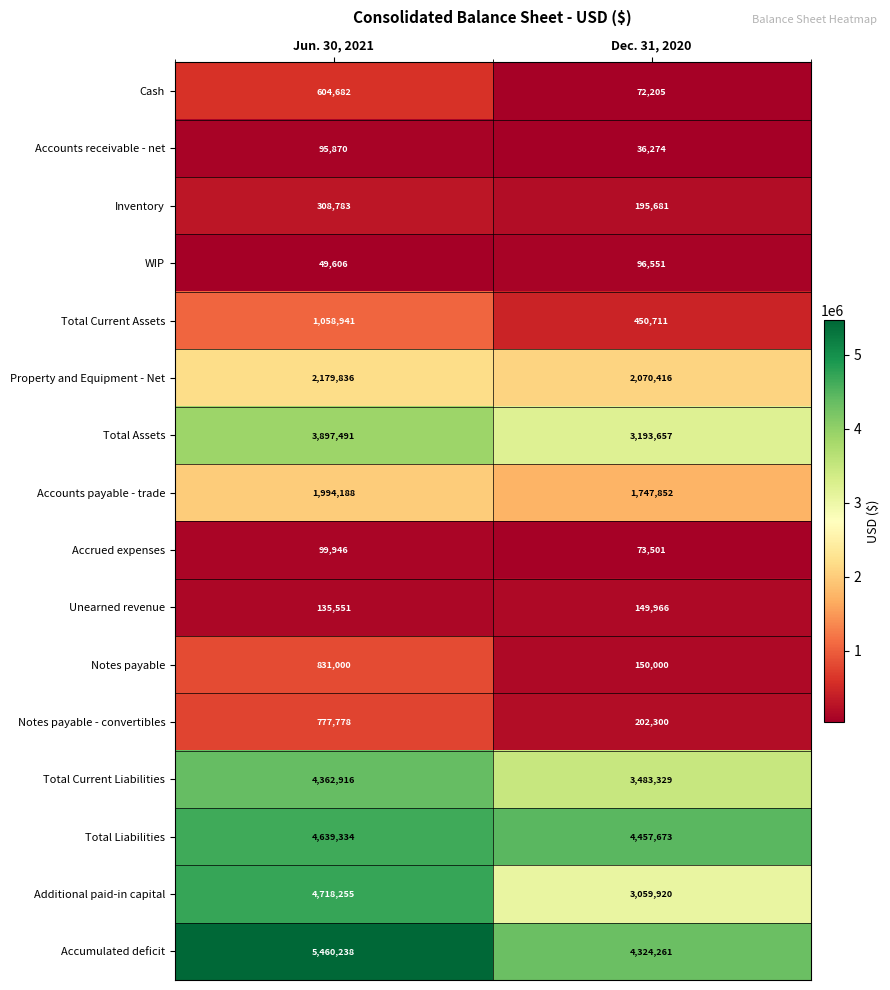

List the labels in order of Total Assets value, smallest first.

Dec. 31, 2020, Jun. 30, 2021